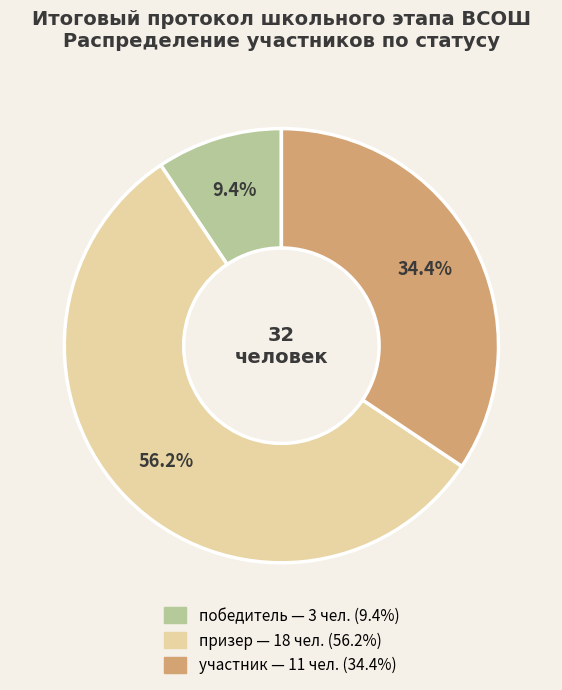

How many slices are in this pie chart?

3